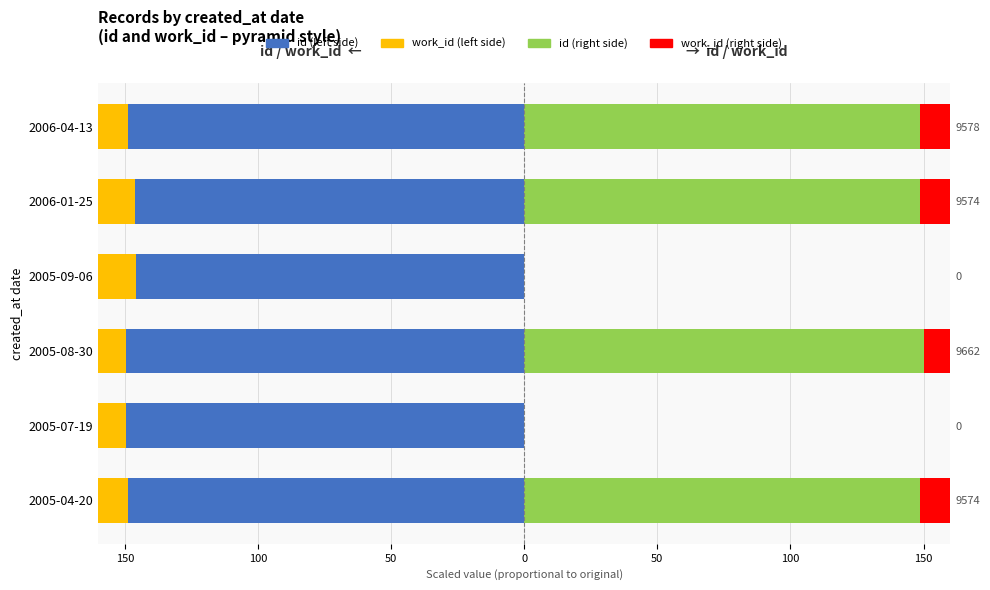

The work_id (left) series shows -57.3 at 2005-04-20. True or false?

True